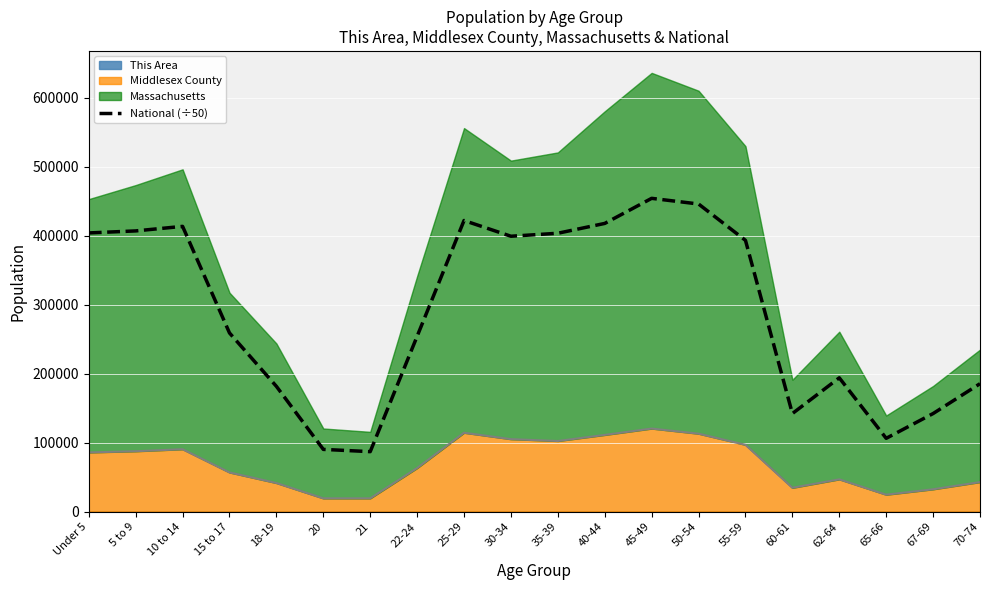

Reading right to left, extract all data points from this chart.

70-74=185563.3	67-69=142307.2	65-66=106398.0	62-64=194083.9	60-61=142274.5	55-59=393296.1	50-54=445962.5	45-49=454171.8	40-44=417819.3	35-39=403592.8	30-34=399242.0	25-29=422037.0	22-24=254251.5	21=87085.9	20=90382.6	18-19=181721.8	15 to 17=259085.1	10 to 14=413543.9	5 to 9=406973.1	Under 5=404027.2